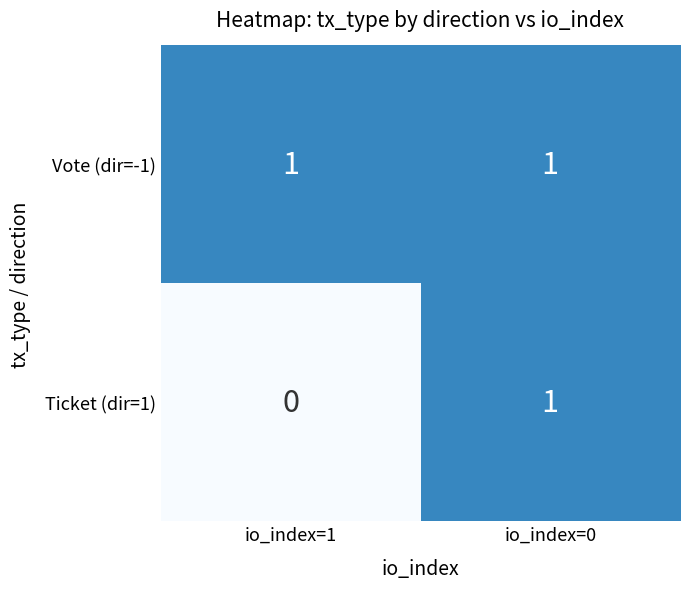

Rank the series at io_index=1 from lowest to highest value.

Ticket (dir=1), Vote (dir=-1)